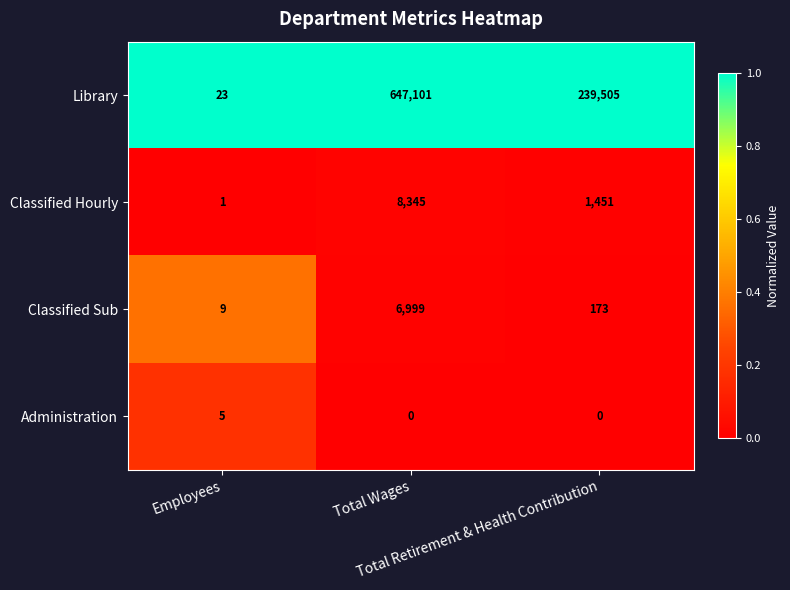

What is the maximum value for Administration?

5